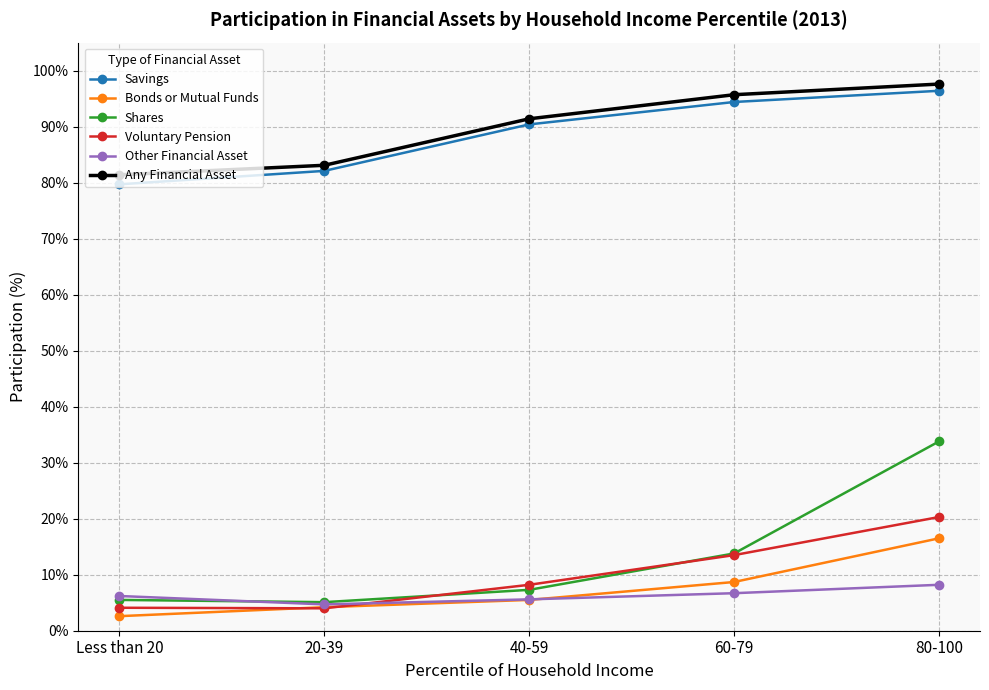

The value of Savings at 80-100 is 96.4. True or false?

True